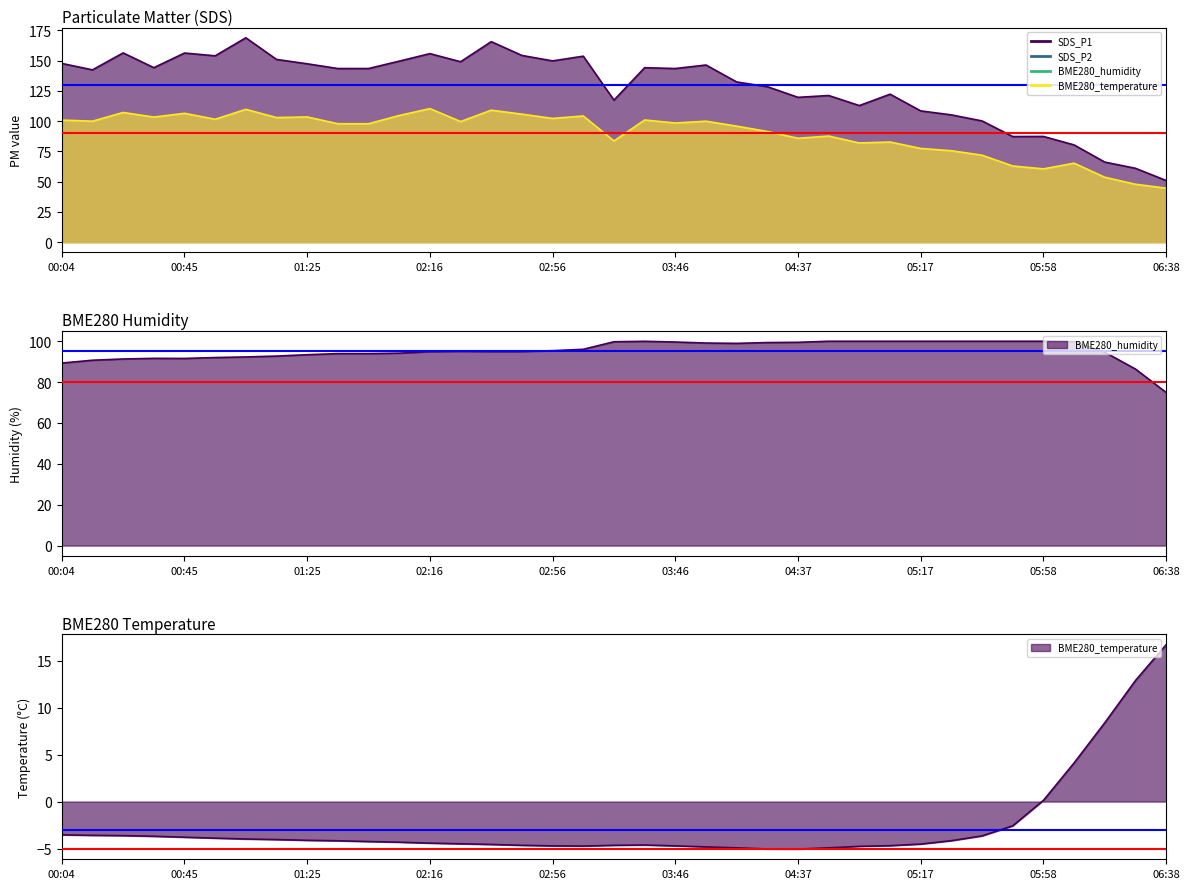

Is it true that SDS_P2 equals 60.8 at 03:36?

False